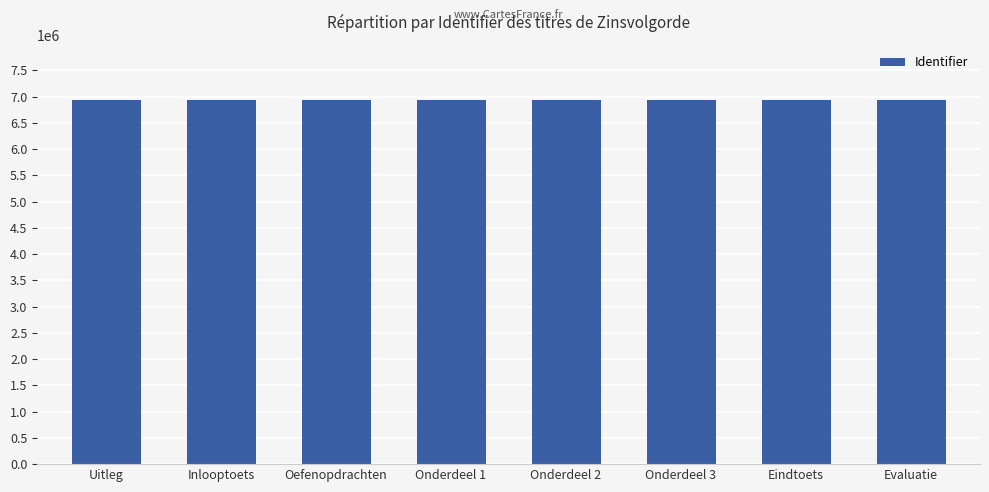

What is the smallest value displayed?

6939504